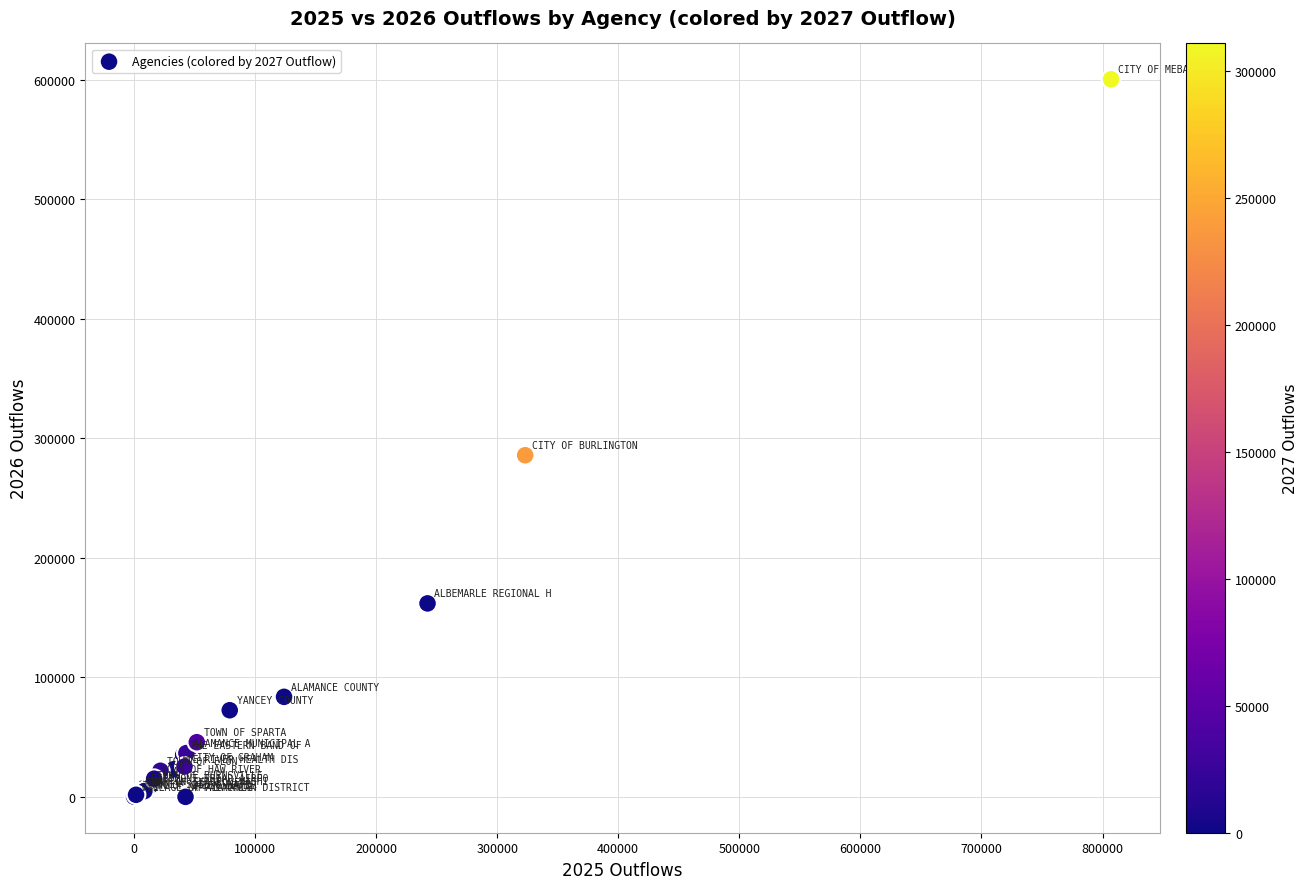

What Y value in the scatter plot is closest to 300119?

285759.4